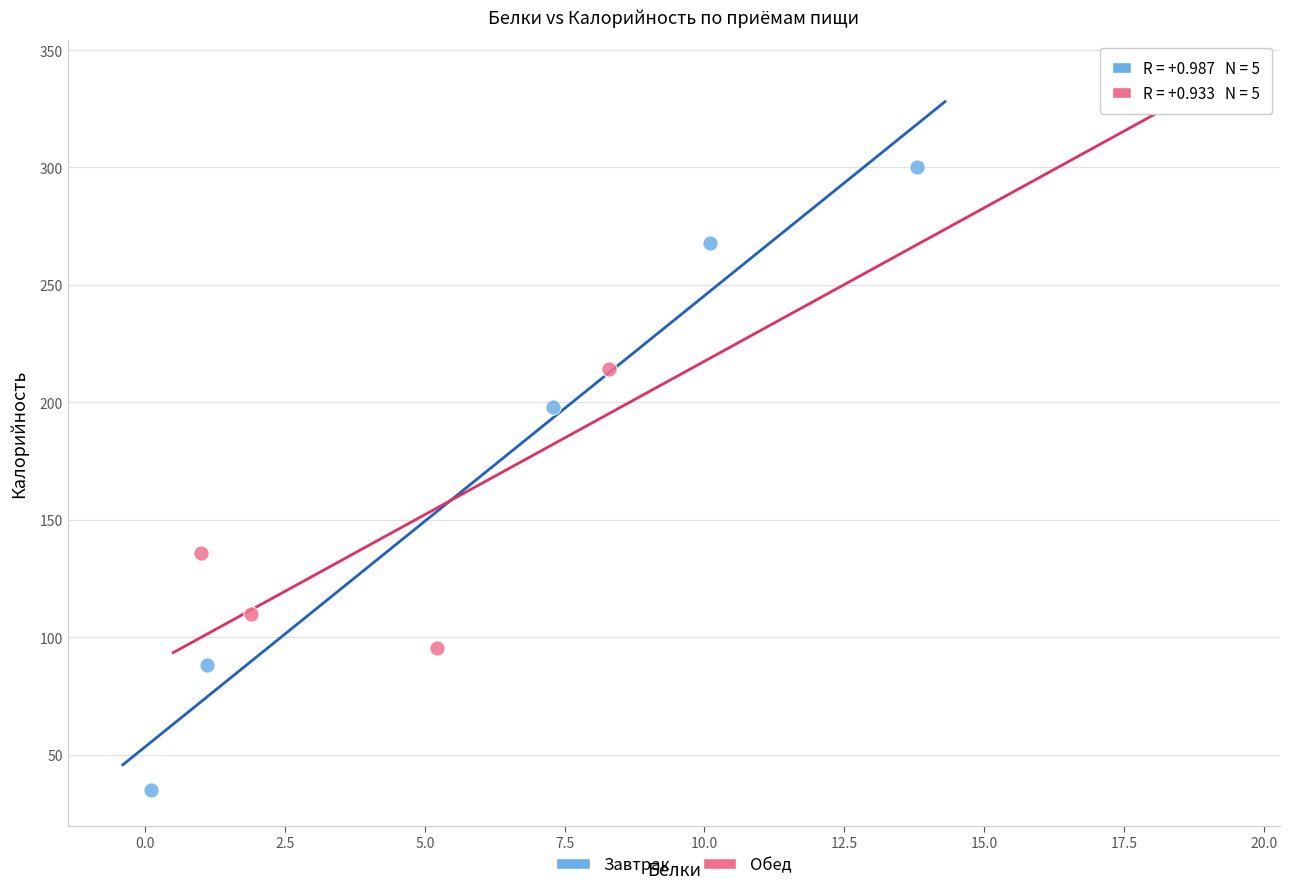

Which series has the largest Y range (max minus min)?

Завтрак